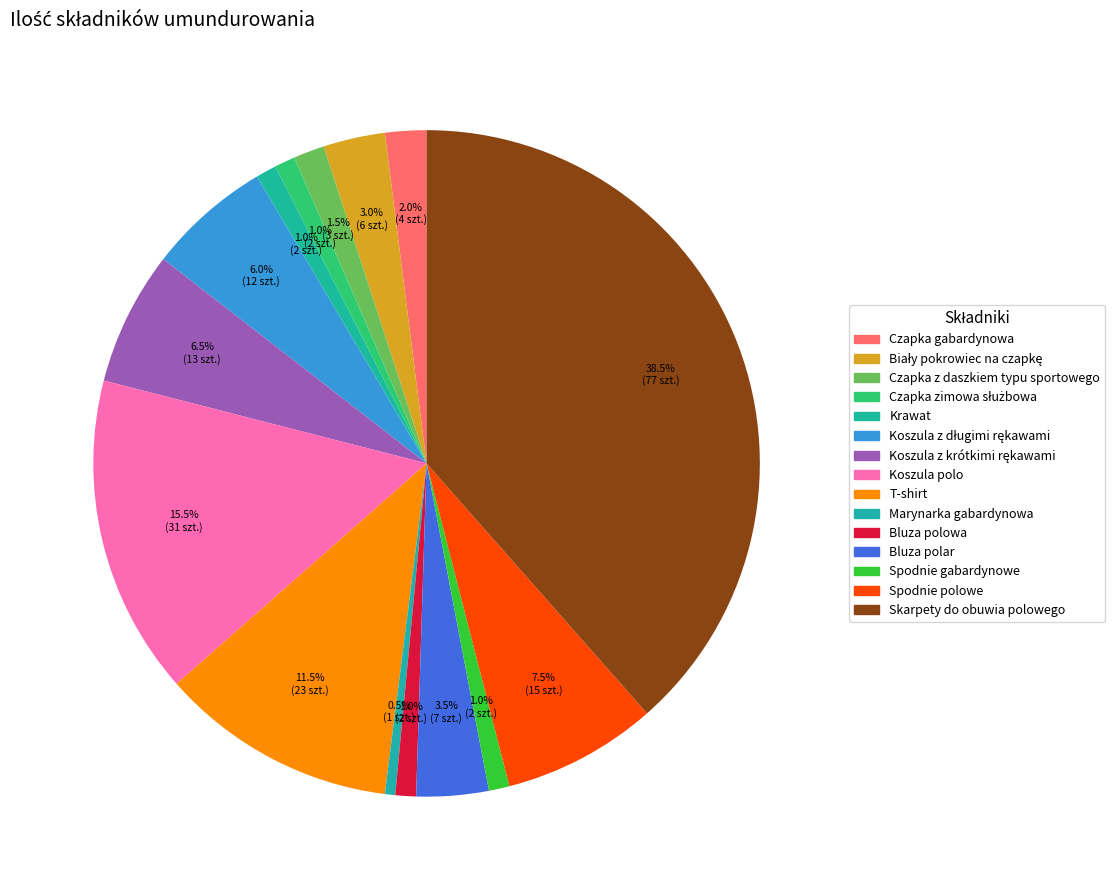

To the nearest percent, what is the difference between the largest and smallest slice percentages?

38%